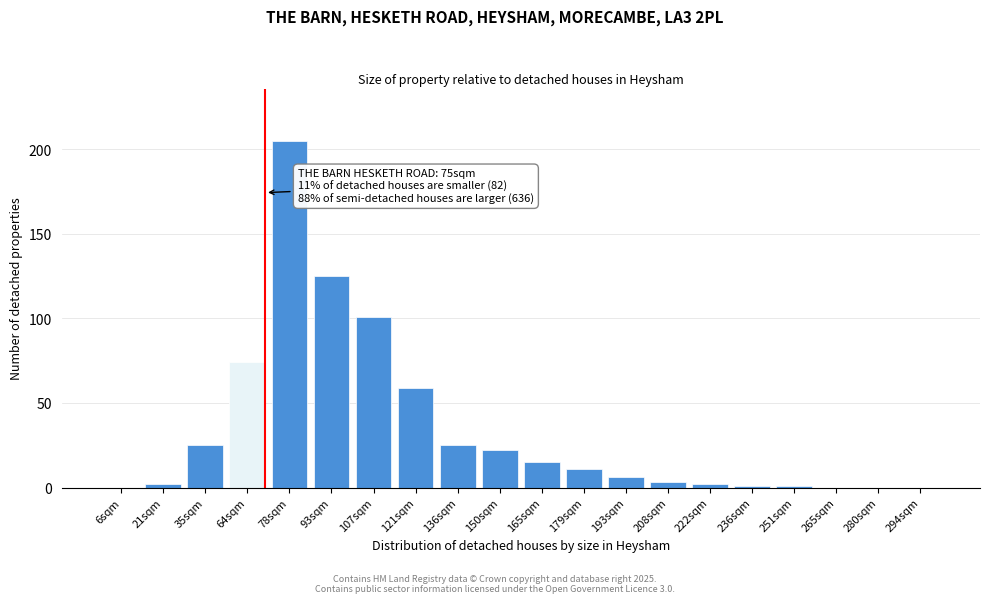

Reading right to left, extract all data points from this chart.

294sqm=0	280sqm=0	265sqm=0	251sqm=1	236sqm=1	222sqm=2	208sqm=3	193sqm=6	179sqm=11	165sqm=15	150sqm=22	136sqm=25	121sqm=59	107sqm=101	93sqm=125	78sqm=205	64sqm=74	35sqm=25	21sqm=2	6sqm=0